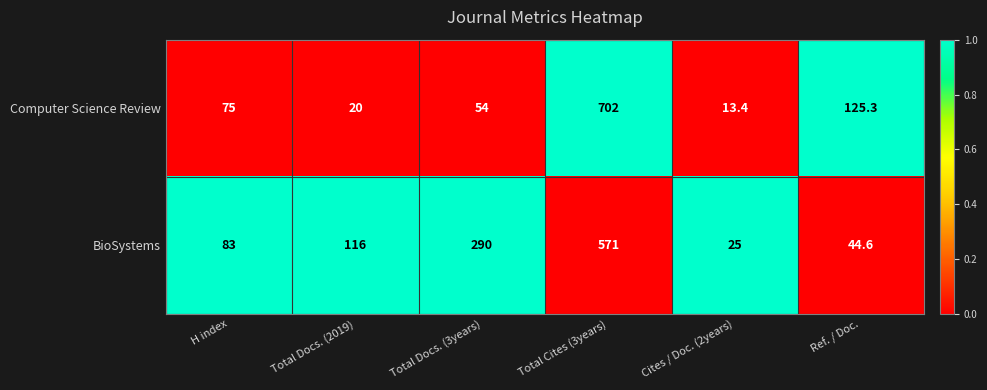

What is the approximate value of Computer Science Review at Cites / Doc. (2years)?

13.4